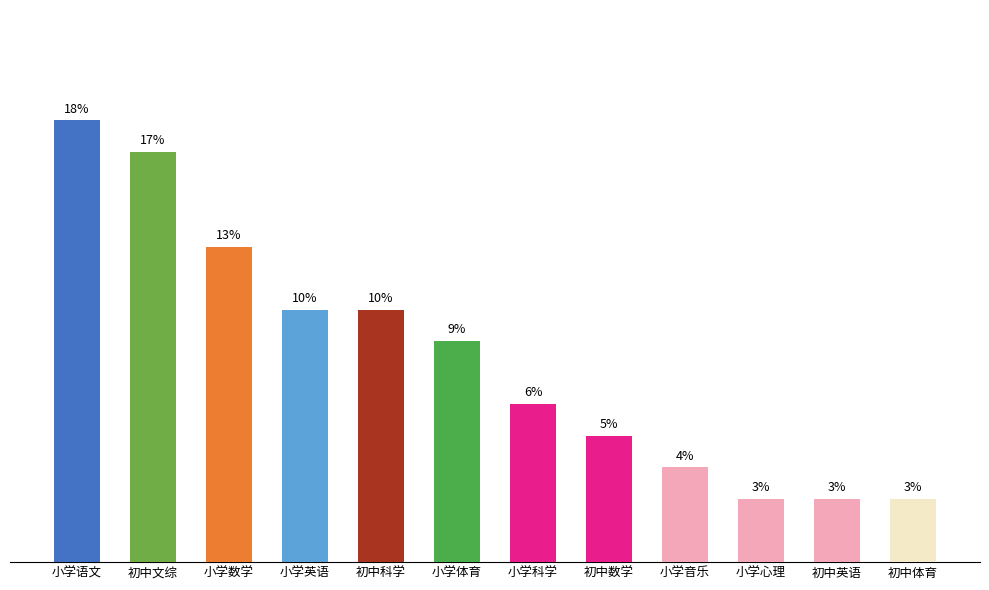

Does the chart contain any negative values?

No